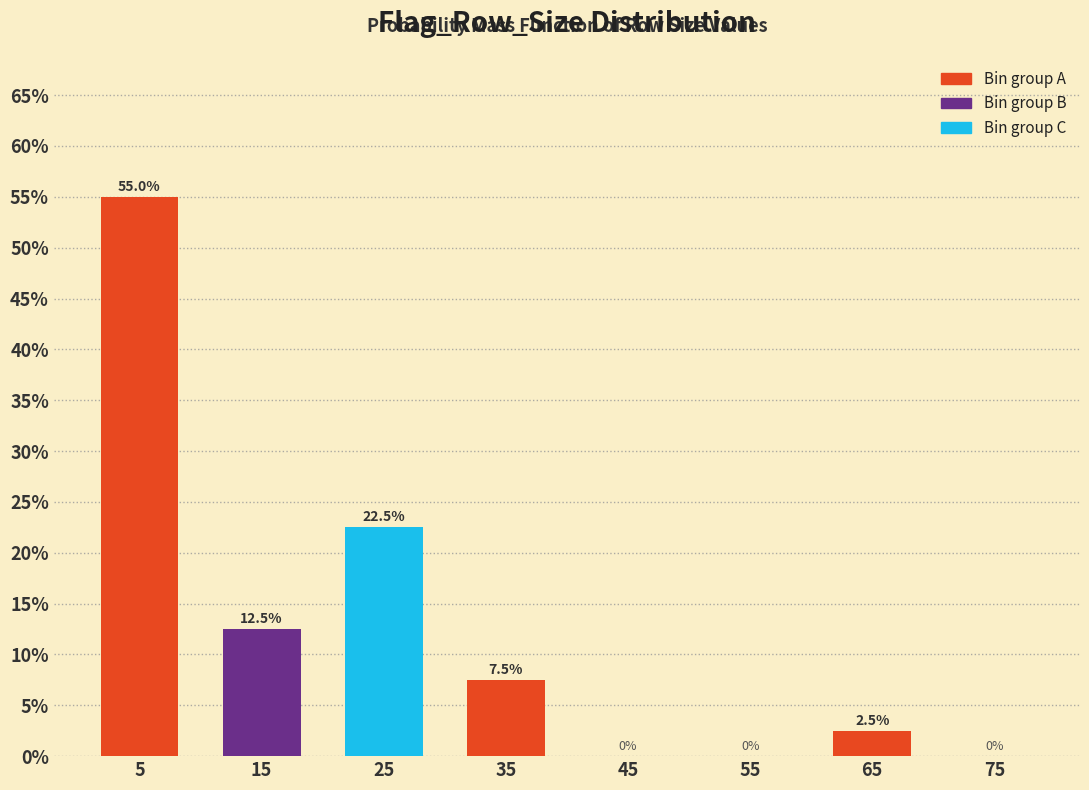

Reading left to right, list every bar in this chart as the range it spans on the x-axis followed by its height.

0 to 10: 55.0
10 to 20: 12.5
20 to 30: 22.5
30 to 40: 7.5
40 to 50: 0.0
50 to 60: 0.0
60 to 70: 2.5
70 to 80: 0.0